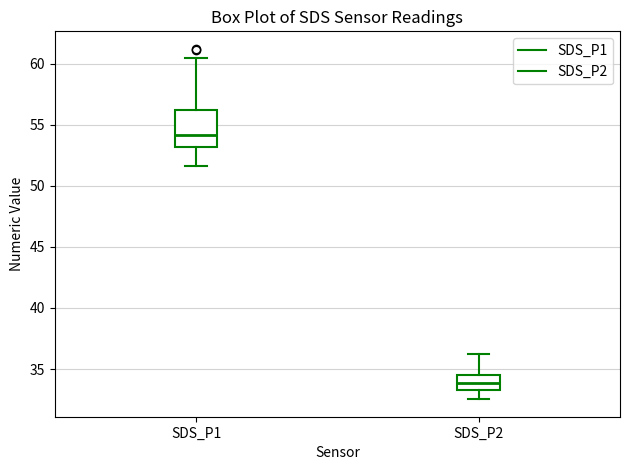

Where does the lower whisker of the box for SDS_P1 end on the y-axis? The values are not printed on the chart, so give them approximately, as read against the axis.

51.5